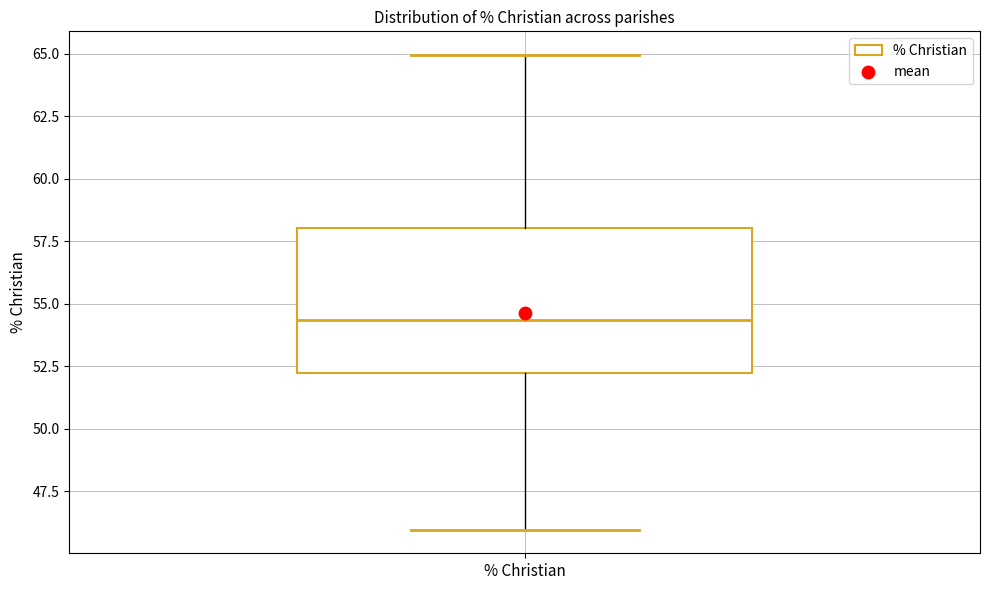

Transcribe this box plot: give where the median line is, the range the box spans, and where the two whiskers end, as read against the y-axis. The values are not printed on the chart, so give them approximately, as read against the axis.

median 54.5, box 52.0 to 58.0, whiskers 46.0 to 65.0